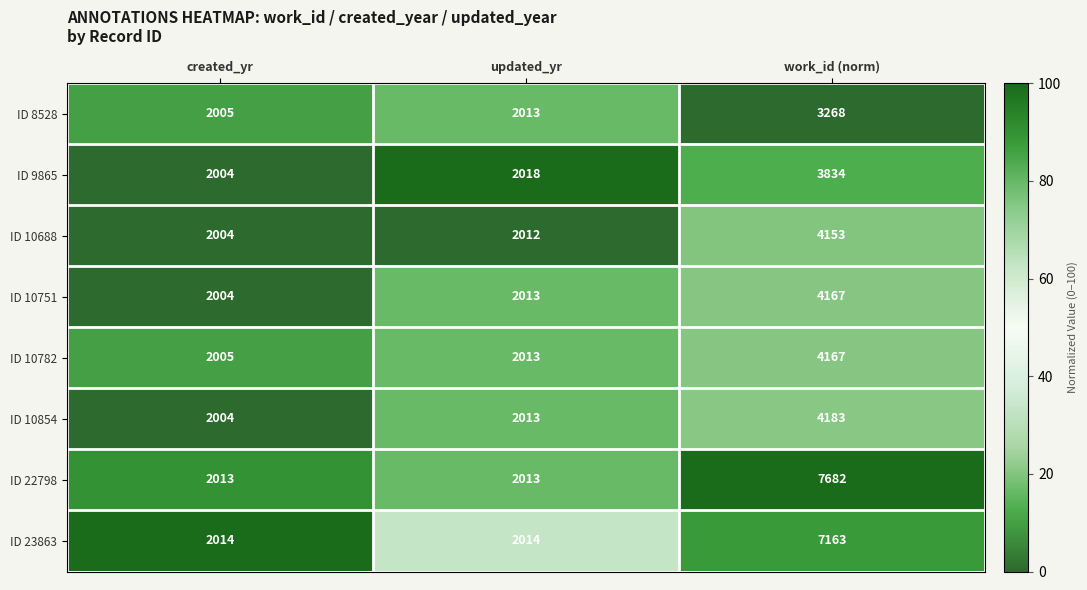

Is the value of ID 10854 at work_id (norm) greater than the value of ID 9865 at updated_yr?

Yes